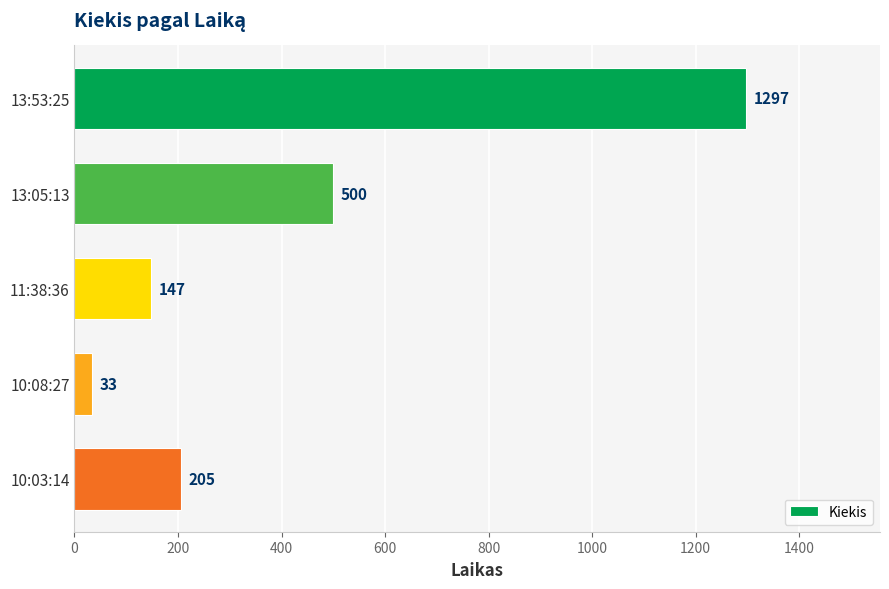

Between 10:03:14 and 13:05:13, which is larger?

13:05:13